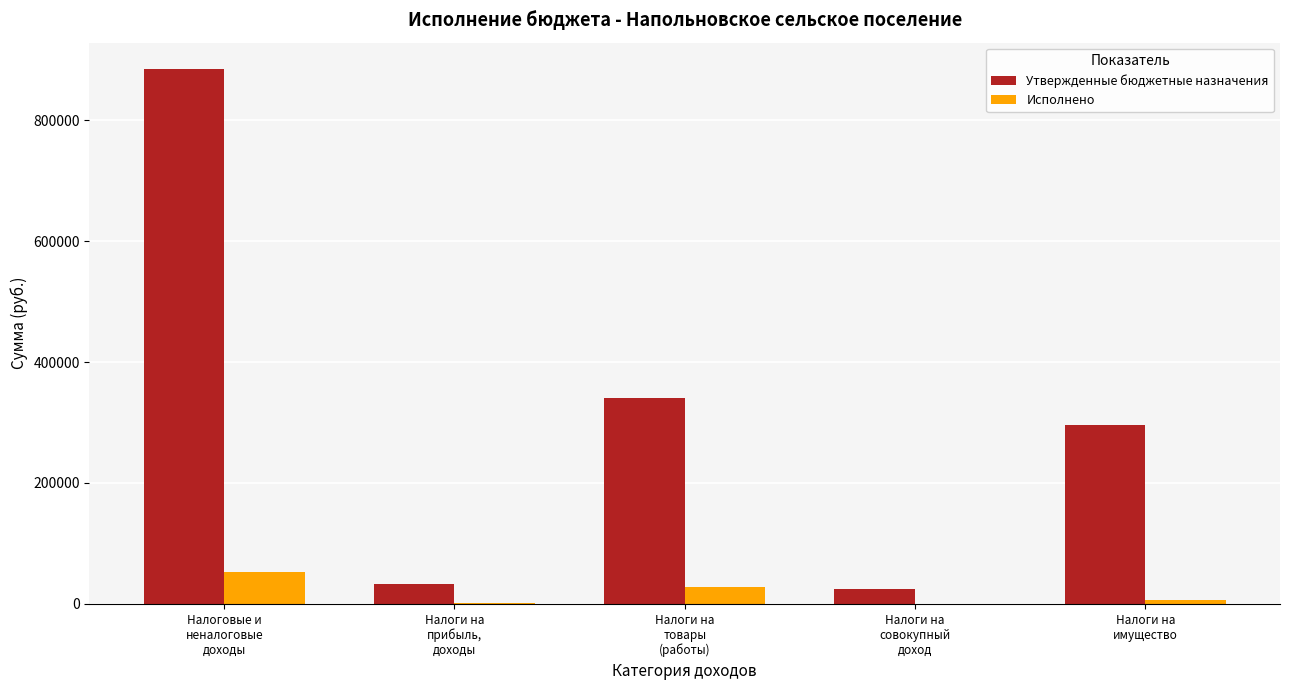

Count the number of categories in the chart.

5